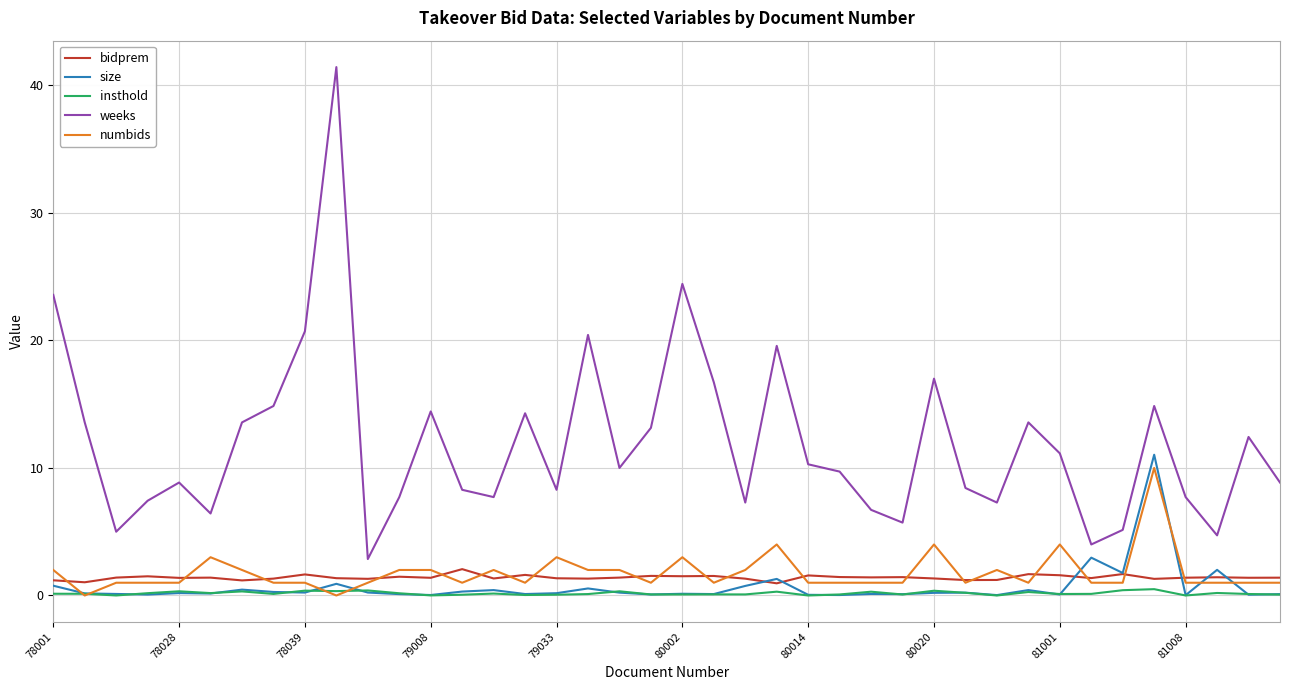

Which series has the widest spread of values?

weeks